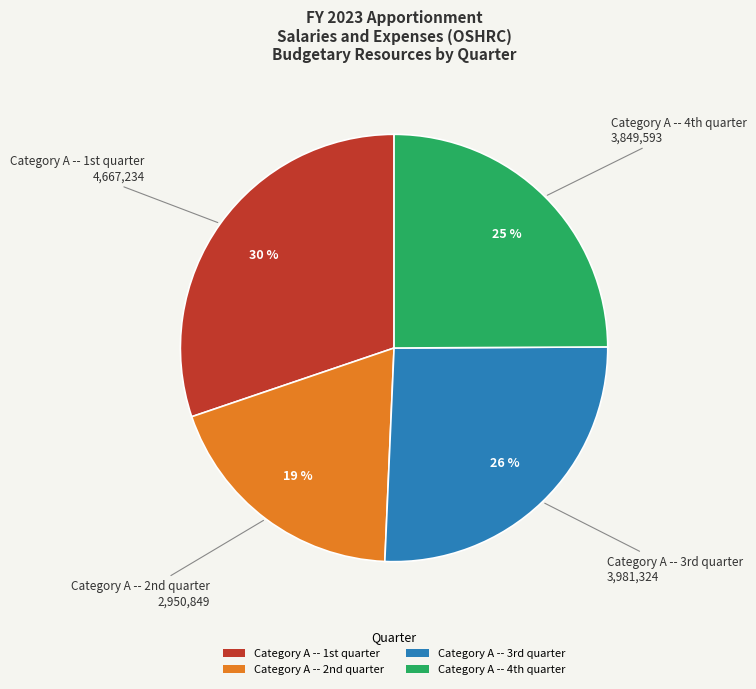

Count the number of slices in the pie.

4